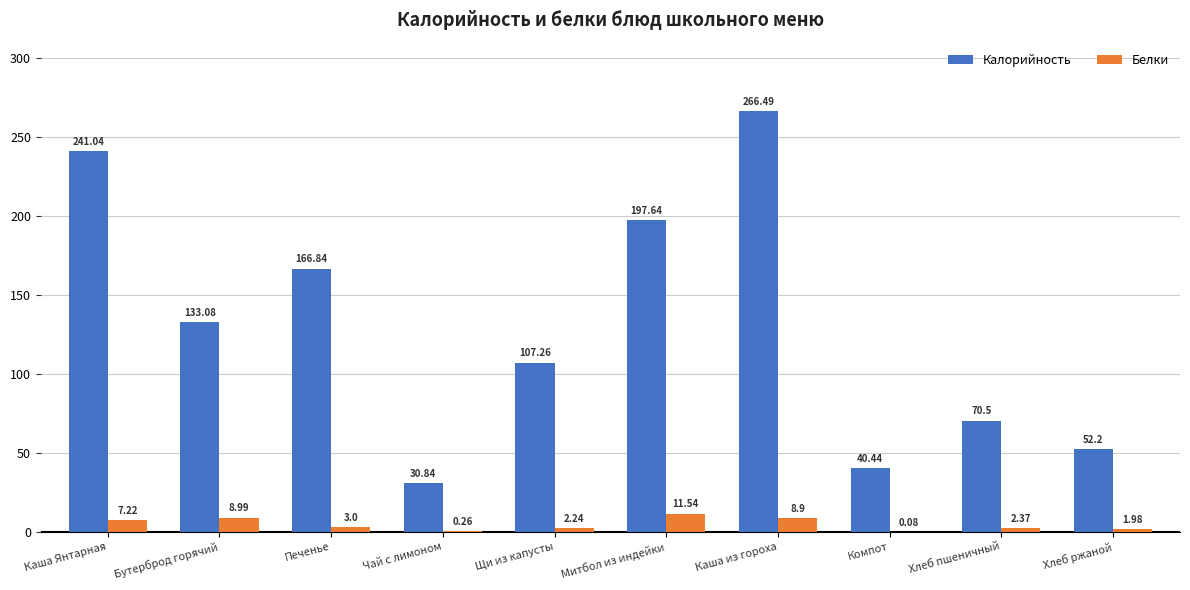

What is the sum of all Белки values?

46.6